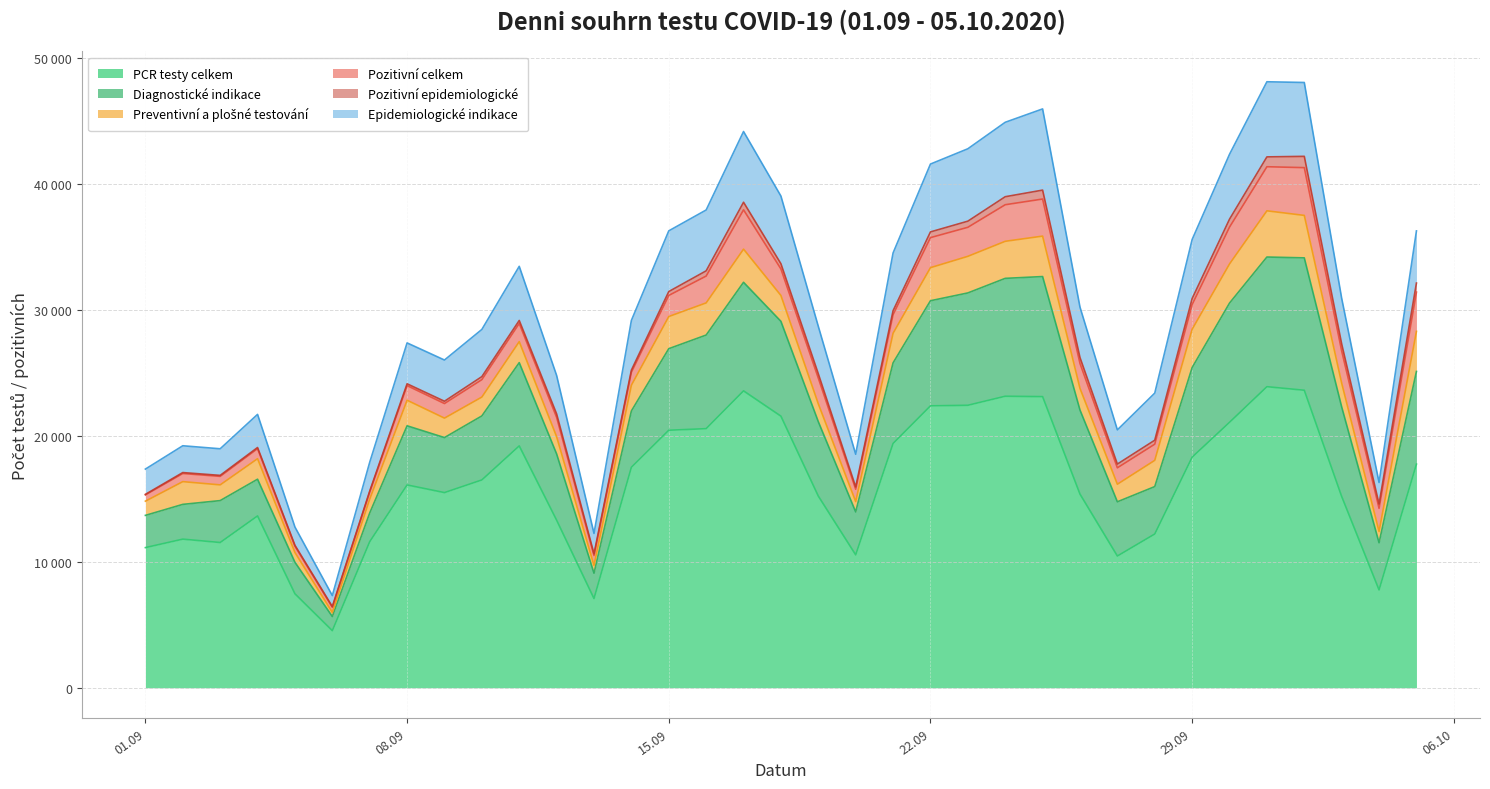

The Pozitivní epidemiologické series shows 413 at 18.09.2020. True or false?

True